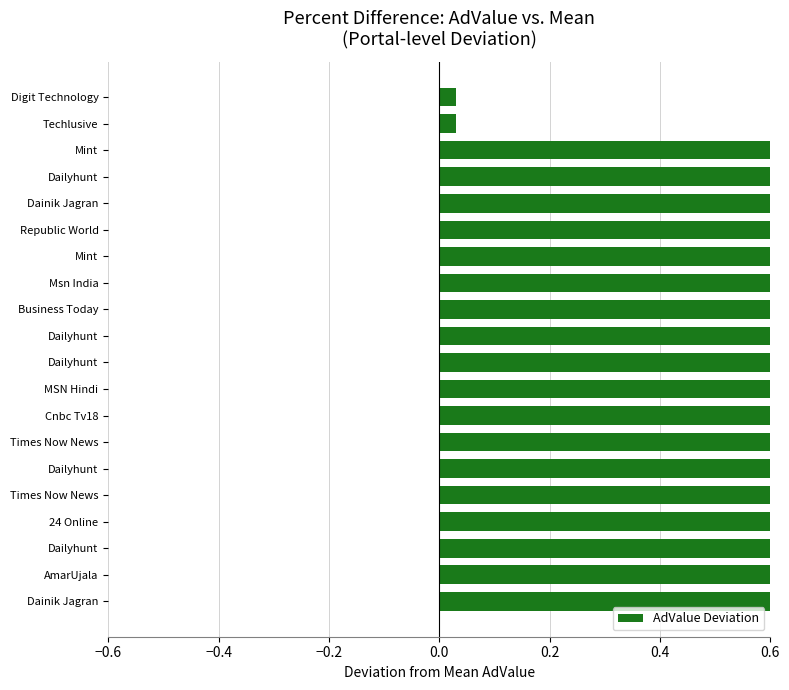

How many bars are there in total?

20